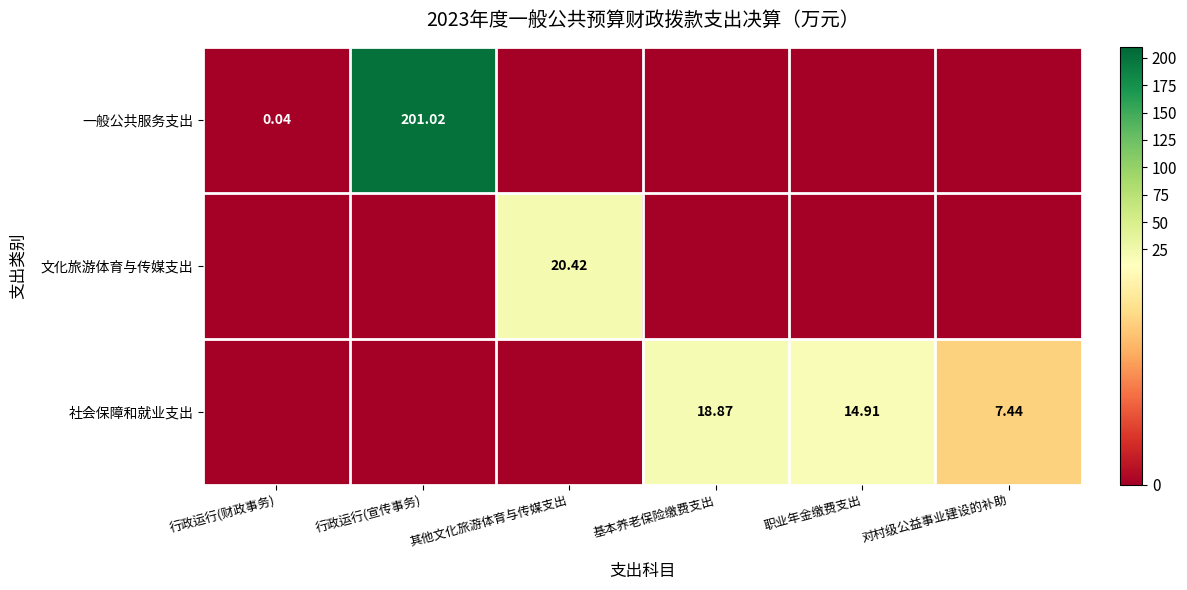

The 文化旅游体育与传媒支出 series shows 0.0 at 行政运行(宣传事务). True or false?

True